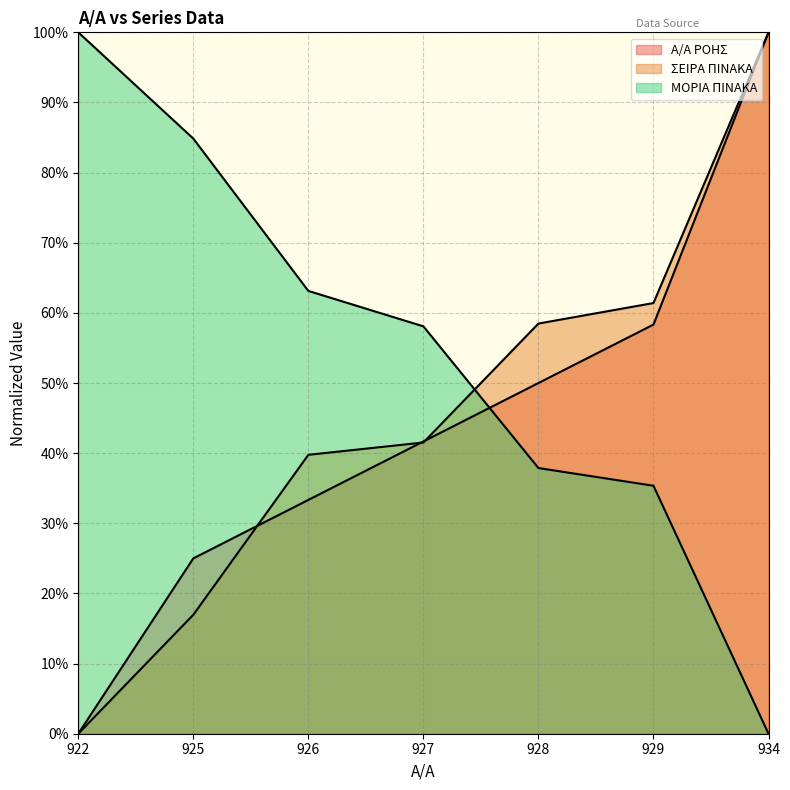

True or false: ΣΕΙΡΑ ΠΙΝΑΚΑ has more than 1 interior local peaks.

False